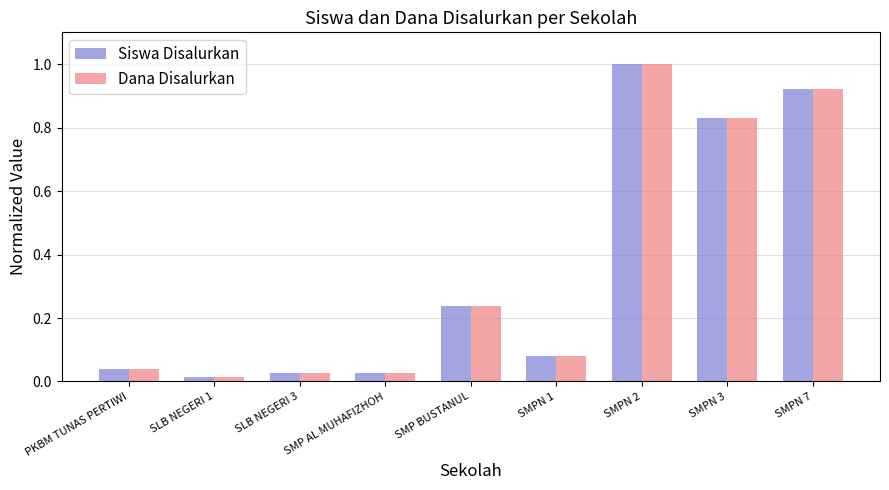

What is the average value of the Dana Disalurkan series?

0.4